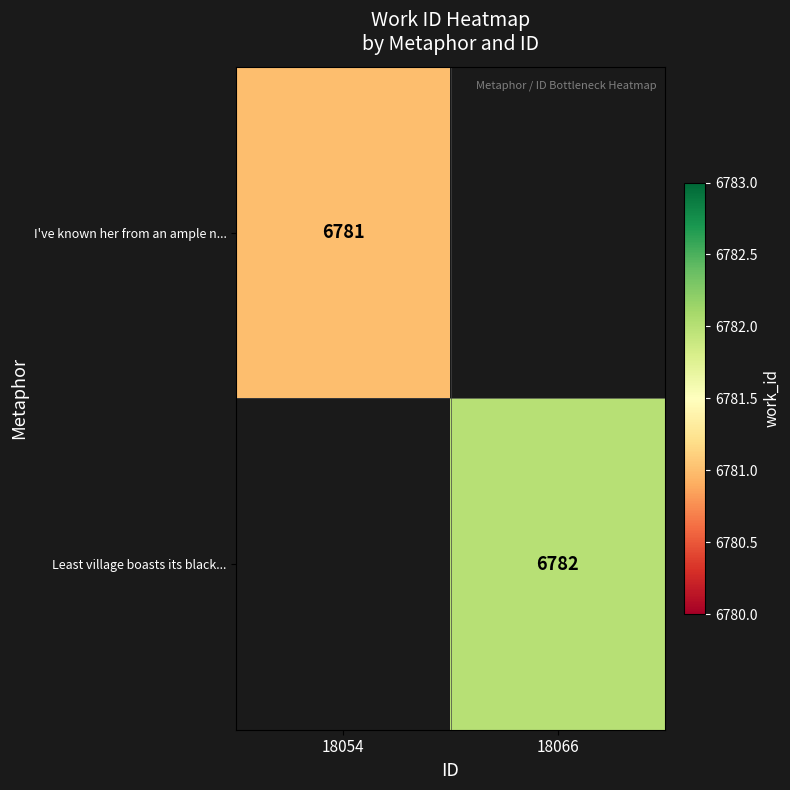

Count the number of data series in this chart.

2